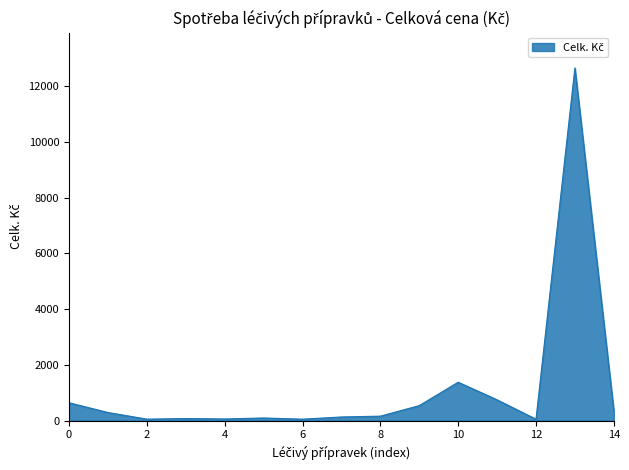

How many series are shown in this chart?

1